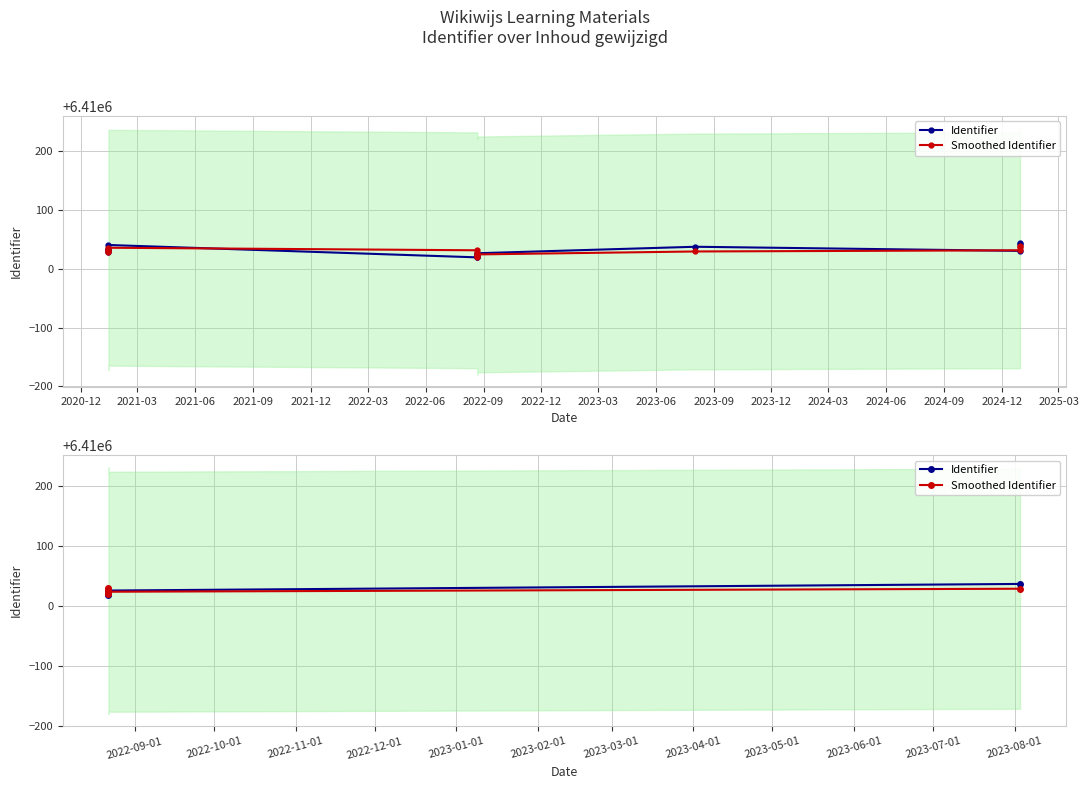

What is the label of the 6th point from the right?

2020-12